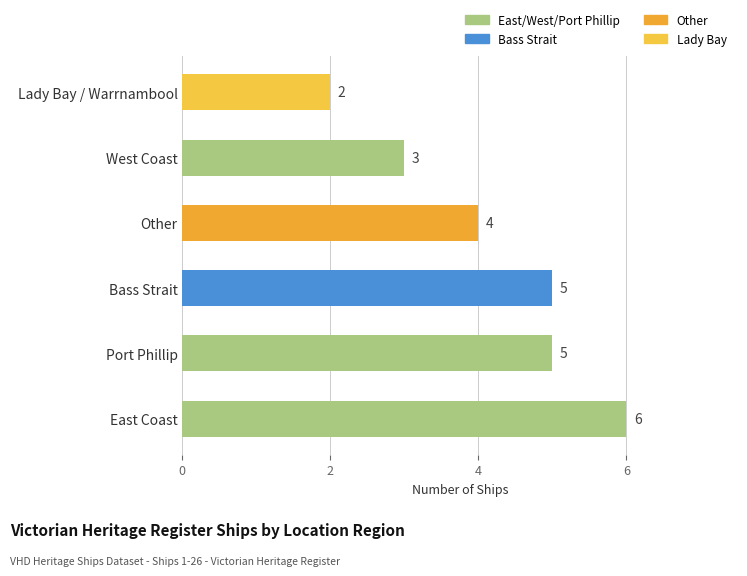

What is the difference between the values at West Coast and Bass Strait?

2